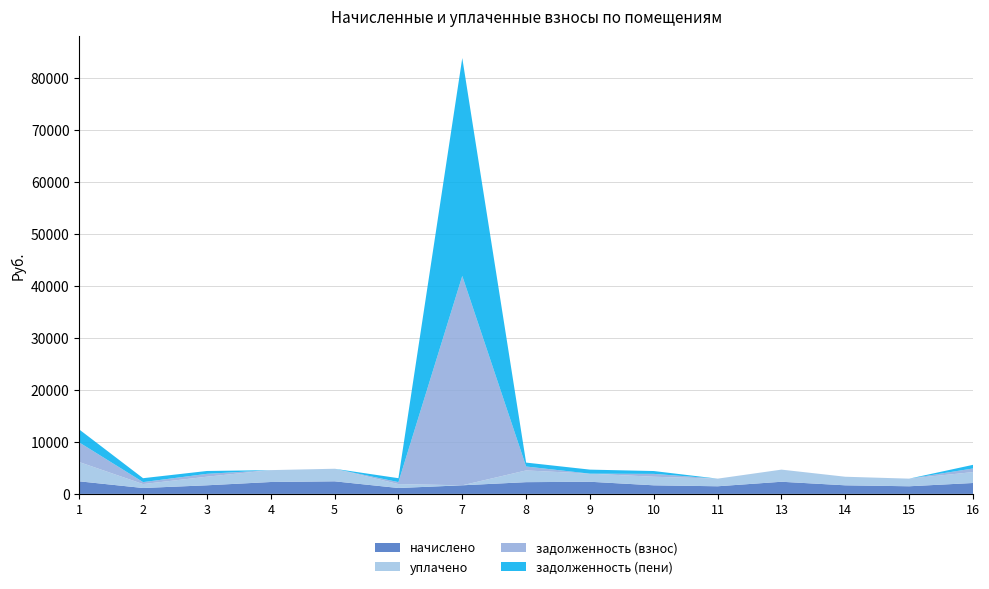

Reading left to right, transcribe all the data shown in this chart.

начислено: 2419.6	1132.8	1653.4	2287.6	2419.6	1132.8	1653.4	2258.2	2335.2	1649.7	1466.4	2335.2	1649.7	1466.4	2096.9
уплачено: 3708.8	755.2	1653.4	2287.6	2419.6	755.2	0.0	2258.2	1556.8	1649.7	1466.4	2335.2	1649.7	1466.4	2096.9
задолженность (взнос): 3778.4	377.6	551.1	0.0	0.0	377.6	40289.9	752.8	0.0	549.9	0.0	0.0	0.0	0.0	699.0
задолженность (пени): 2489.1	755.2	551.1	0.0	0.0	755.2	41943.3	752.8	778.4	549.9	0.0	0.0	0.0	0.0	699.0